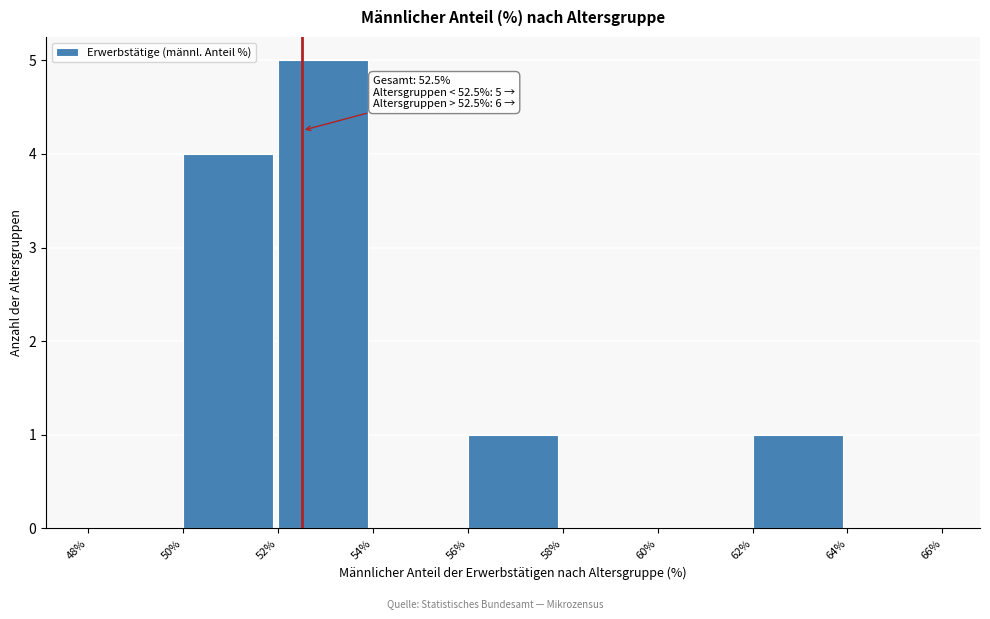

Which range on the x-axis has the tallest bar?

52% to 54%